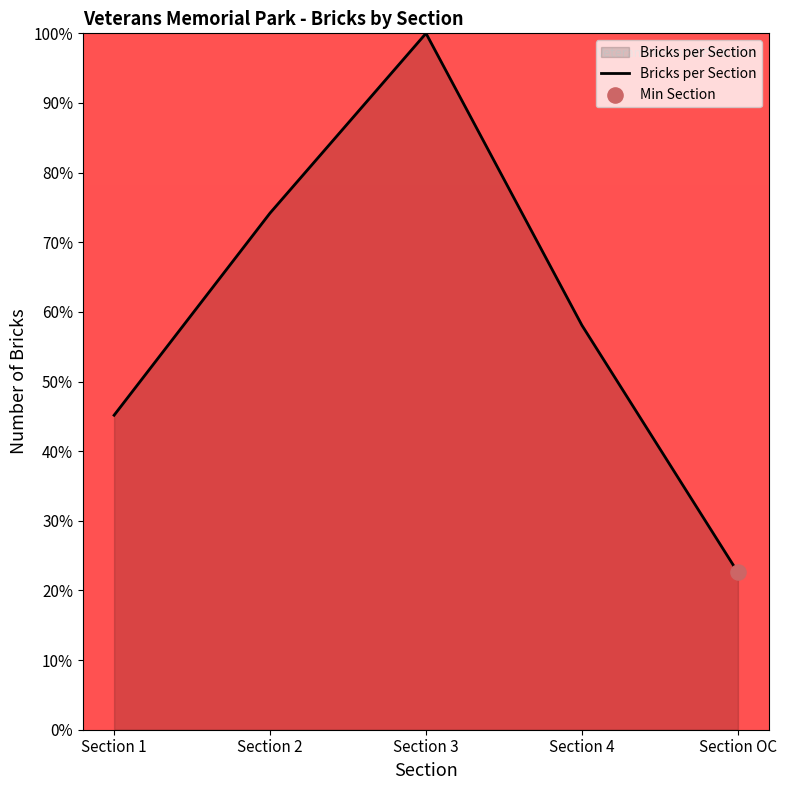

What is the change in value from Section 2 to Section 3?

+25.8